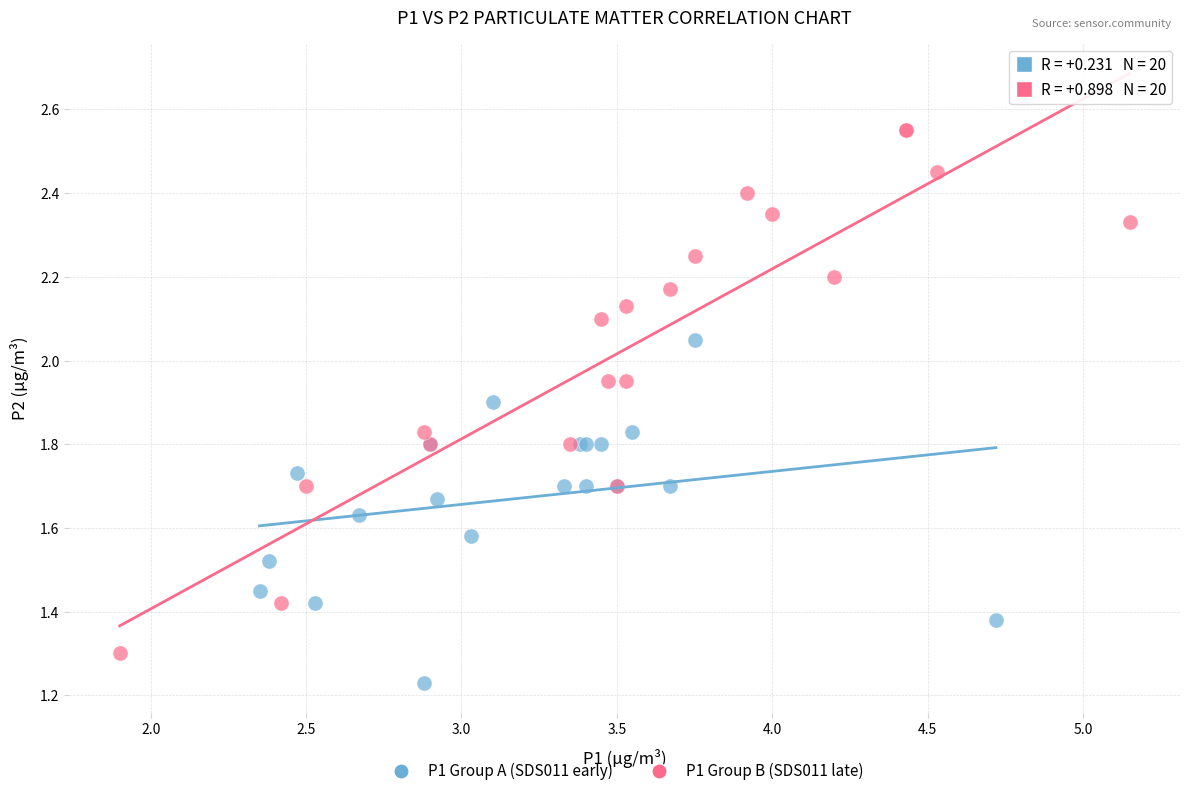

Which series reaches the maximum Y coordinate?

P1 Group B (SDS011 late)